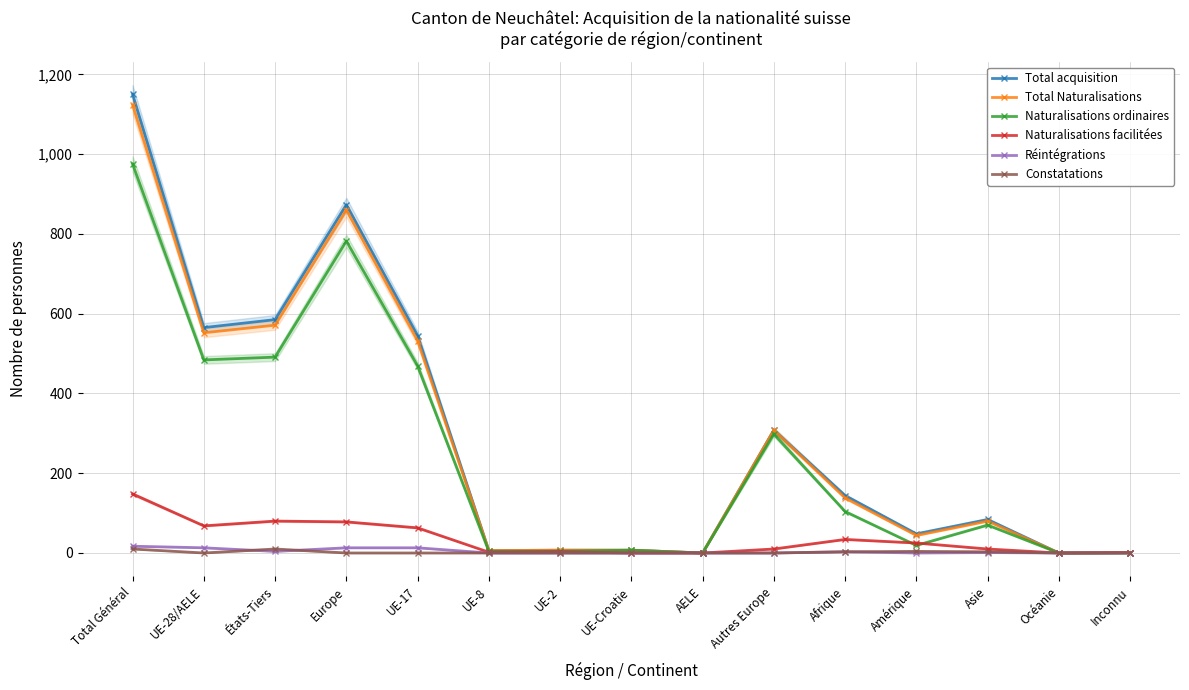

How many values in the Naturalisations ordinaires series are below 70?

7